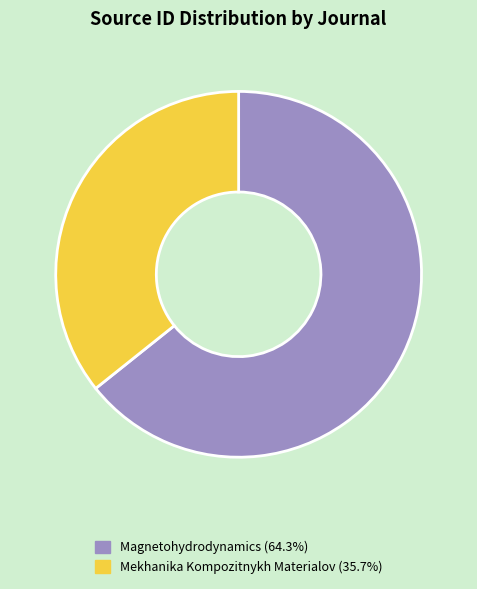

Combined, do Magnetohydrodynamics and Mekhanika Kompozitnykh Materialov account for over 50%?

Yes